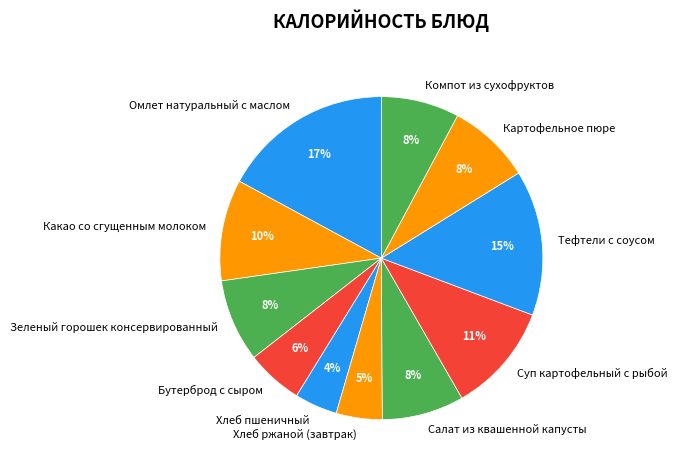

Combined, do Омлет натуральный с маслом and Хлеб пшеничный account for over 50%?

No